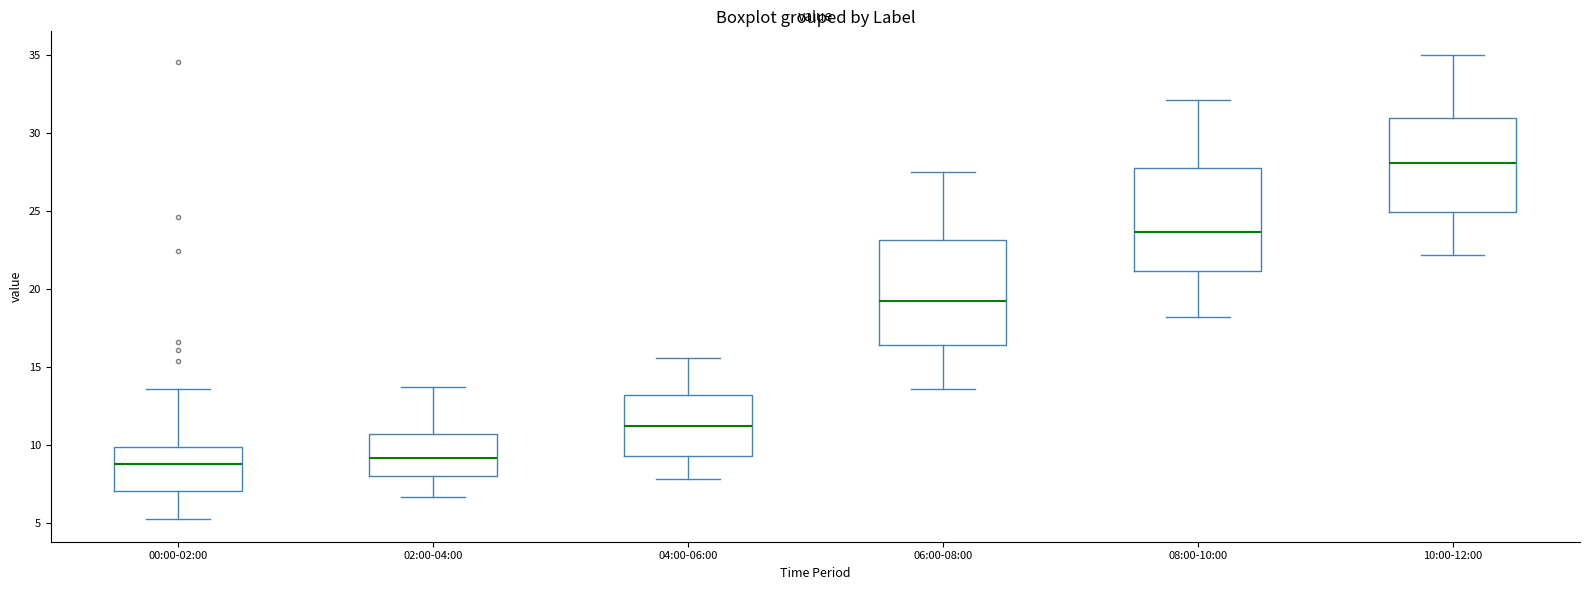

Reading left to right, transcribe this box plot: for each box, give where its median line is, the range the box spans, and where its two whiskers end, as read against the y-axis. The values are not printed on the chart, so give them approximately, as read against the axis.

00:00-02:00: median 9.0, box 7.0 to 10.0, whiskers 5.5 to 13.5
02:00-04:00: median 9.0, box 8.0 to 10.5, whiskers 6.5 to 13.5
04:00-06:00: median 11.5, box 9.5 to 13.0, whiskers 8.0 to 15.5
06:00-08:00: median 19.0, box 16.5 to 23.0, whiskers 13.5 to 27.5
08:00-10:00: median 23.5, box 21.0 to 27.5, whiskers 18.0 to 32.0
10:00-12:00: median 28.0, box 25.0 to 31.0, whiskers 22.0 to 35.0